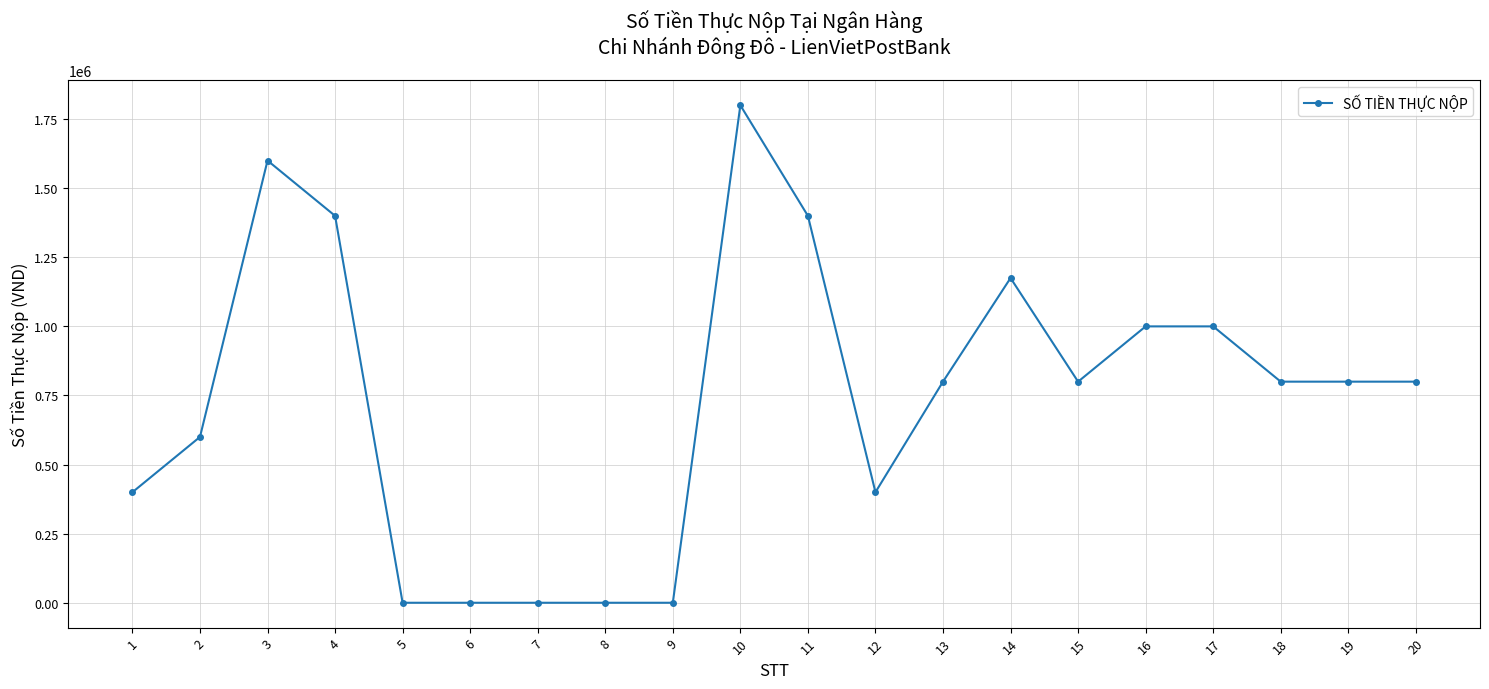

True or false: the data has more than 0 interior local peaks.

True